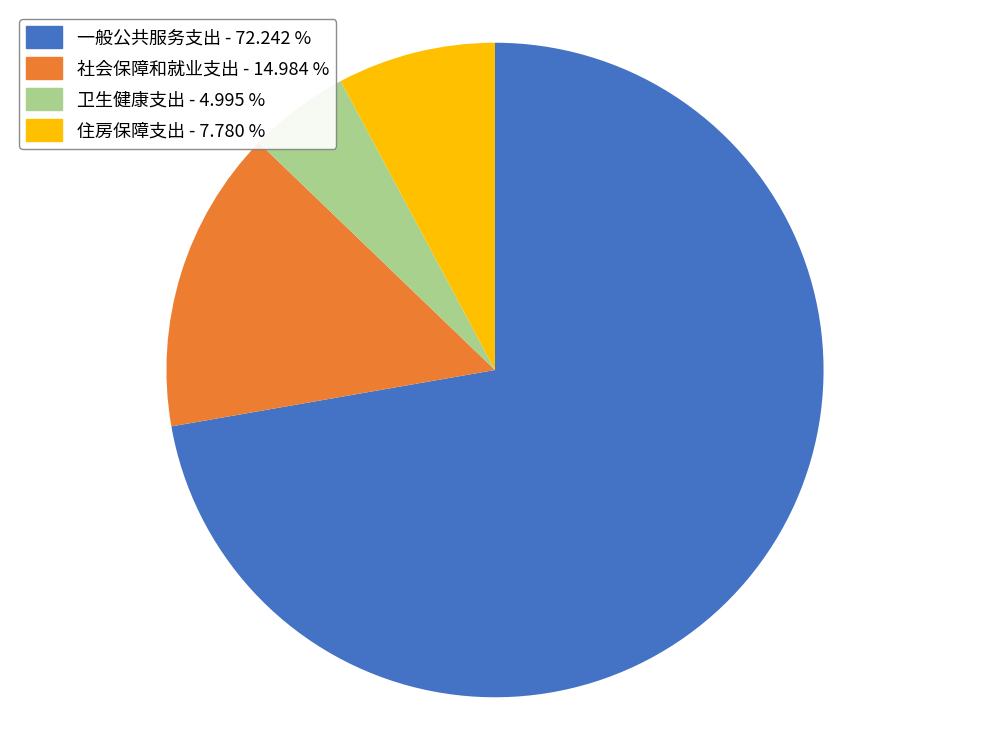

Does 住房保障支出 represent more than half of the total?

No